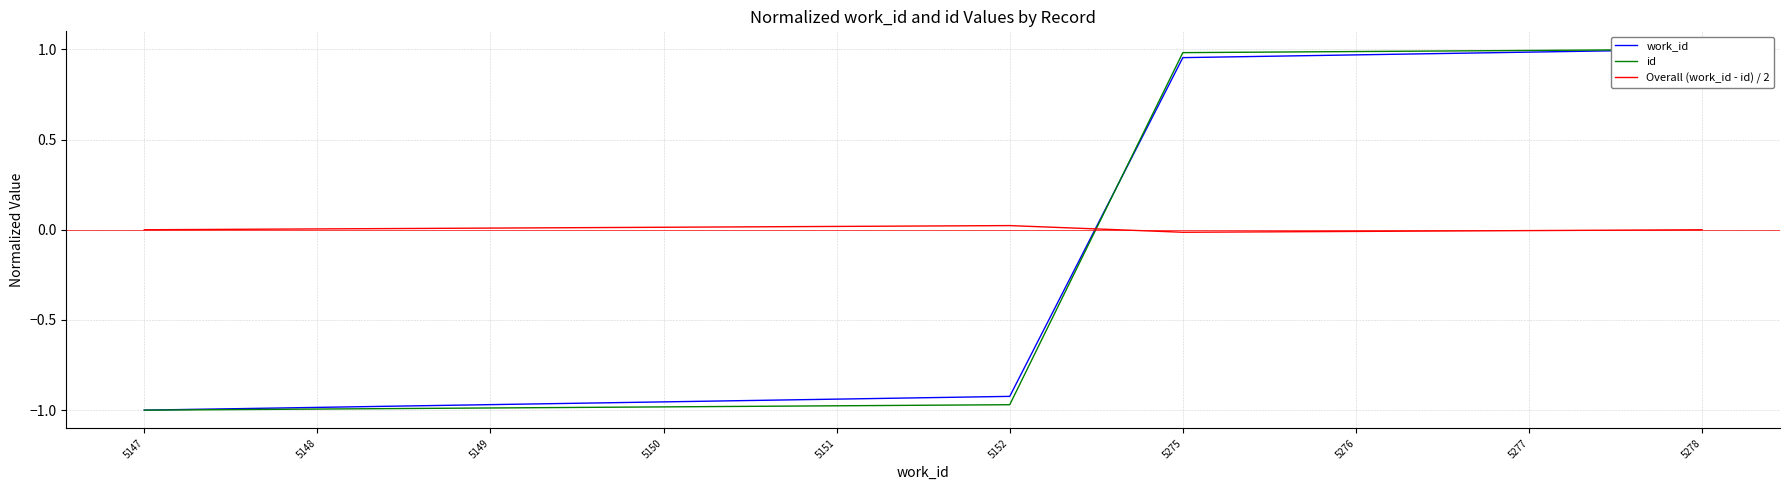

Between 5148 and 5152, which is larger?

5152